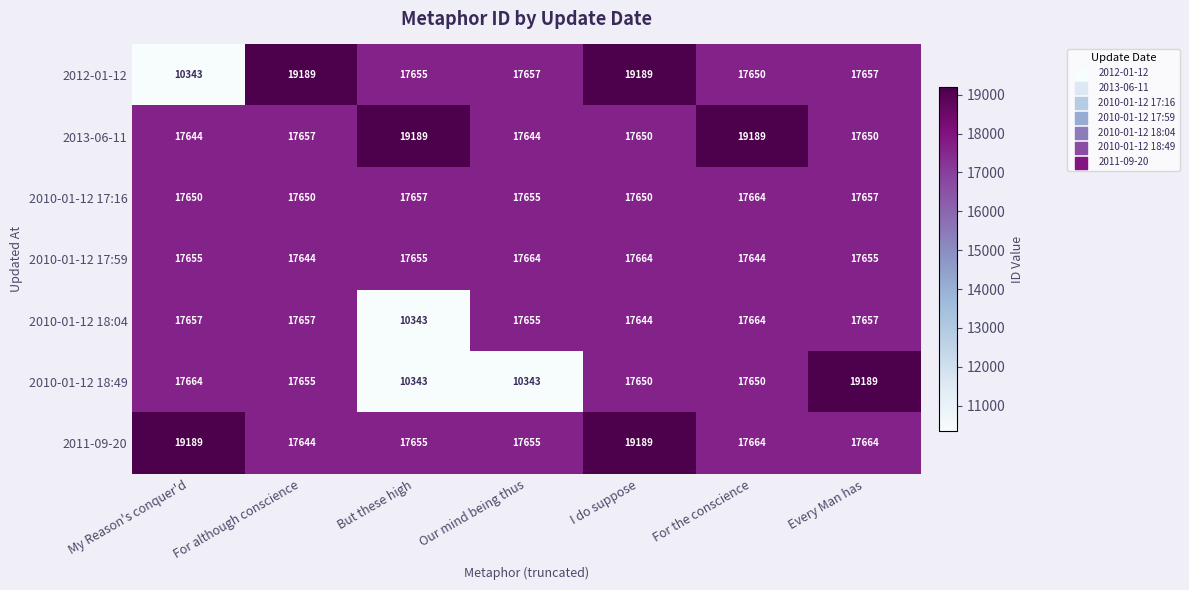

How many data points in 2013-06-11 are less than 17650?

2